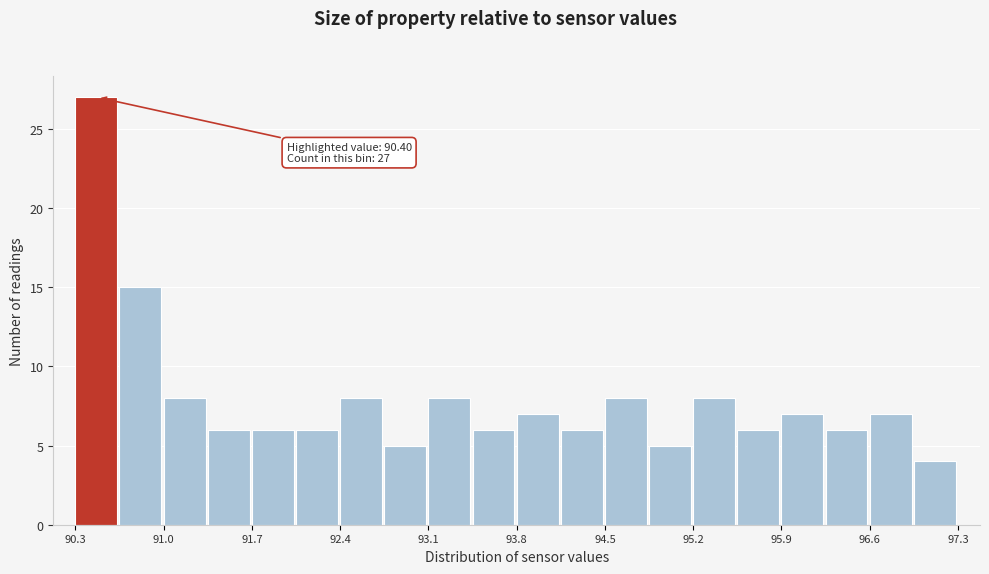

Read against the x-axis, roughly where is the centre of the tallest bar?

90.5